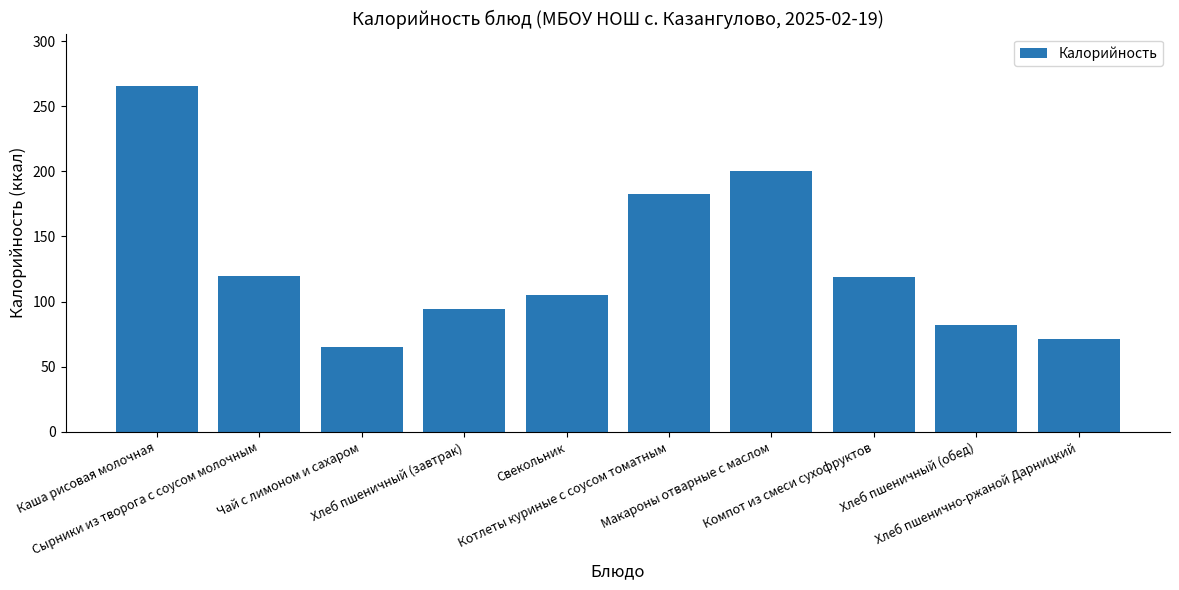

What is the label of the 1st bar from the left?

Каша рисовая молочная